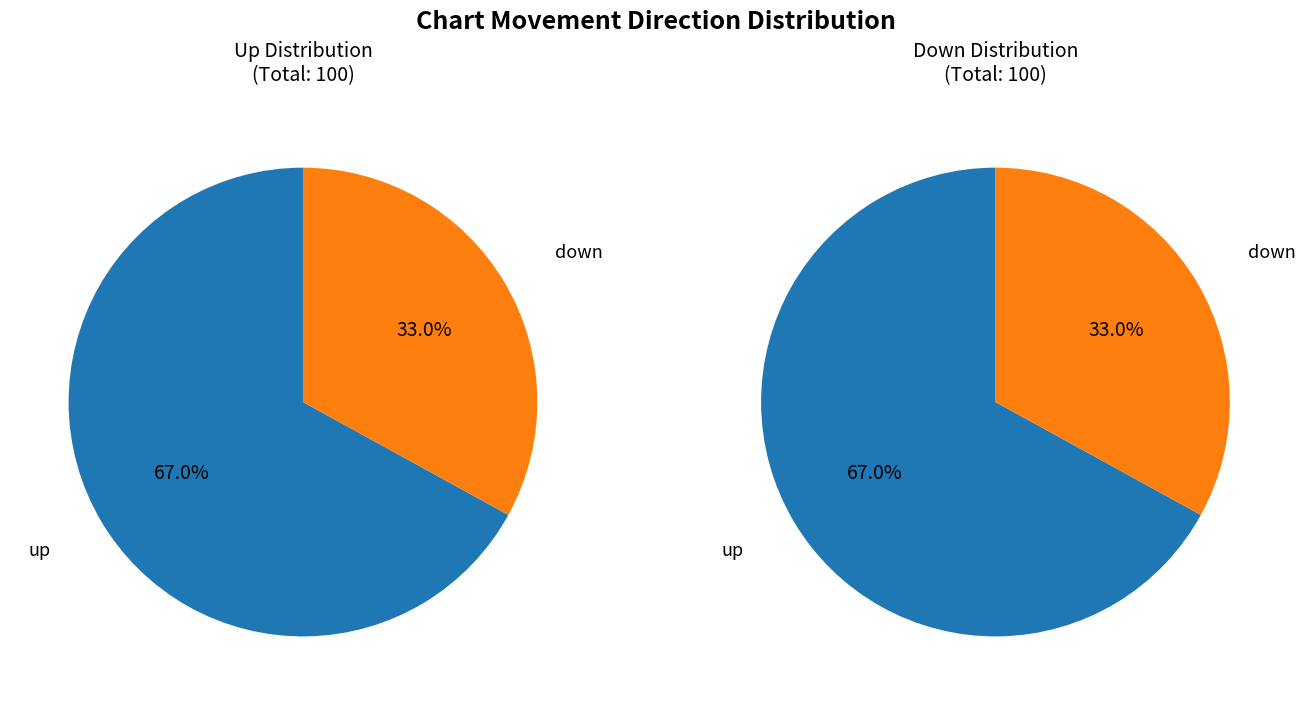

Combined, do down and up account for over 50%?

Yes